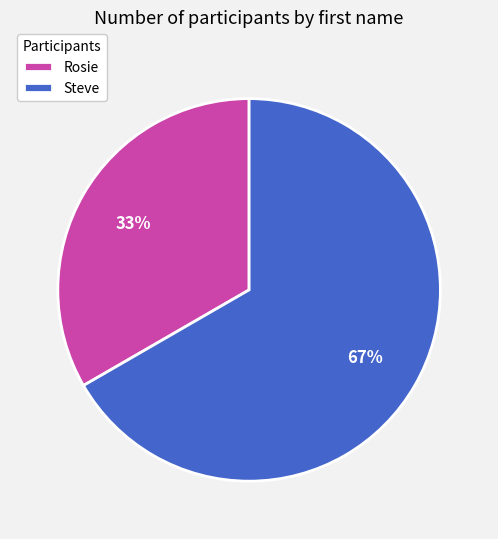

To the nearest percent, what percentage of the pie is Steve?

67%